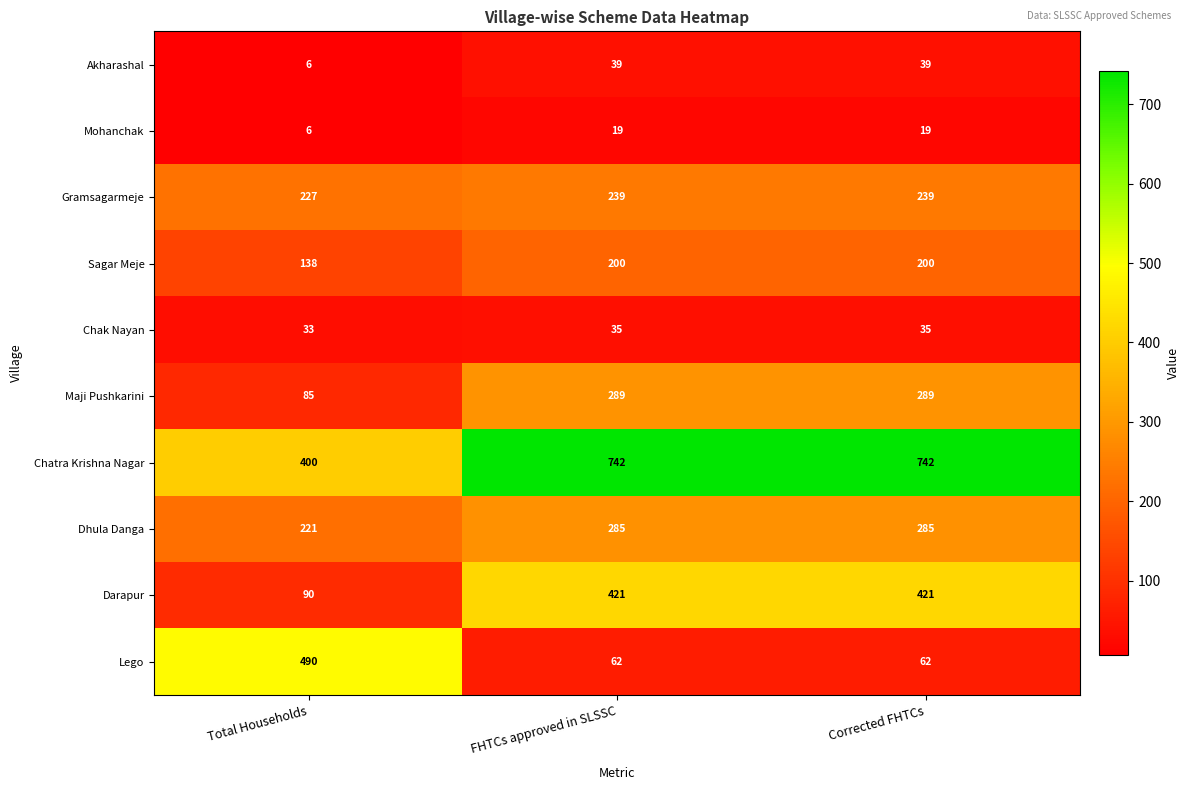

What is the sum of the Chatra Krishna Nagar values at FHTCs approved in SLSSC and Total Households?

1142